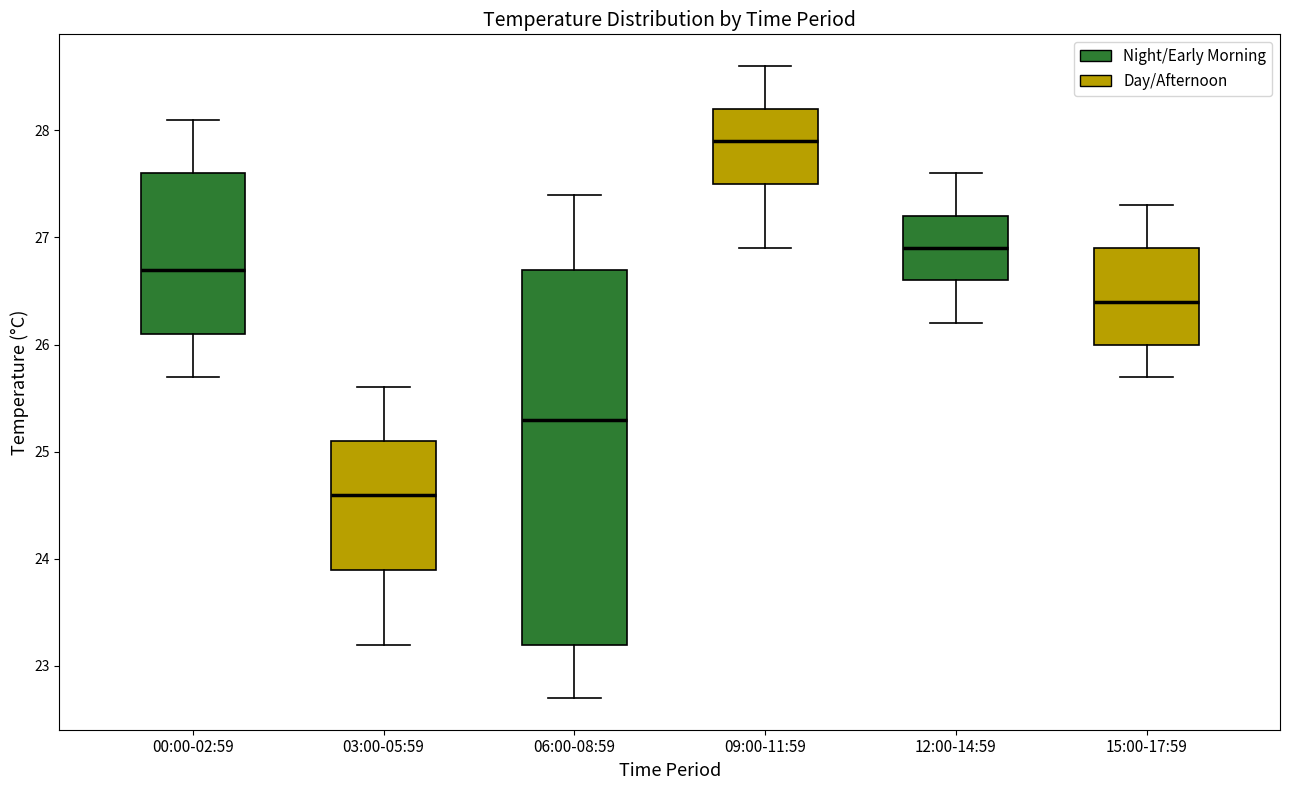

Which box has the highest median line?

09:00-11:59